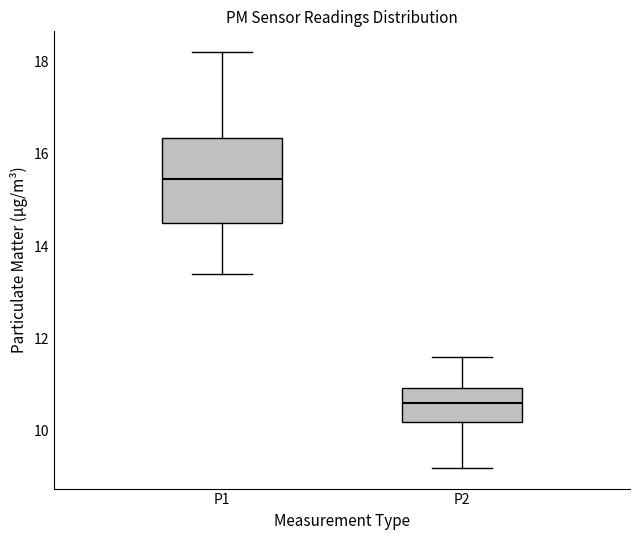

Where is the lower edge of the box for P1 on the y-axis? The values are not printed on the chart, so give them approximately, as read against the axis.

14.6